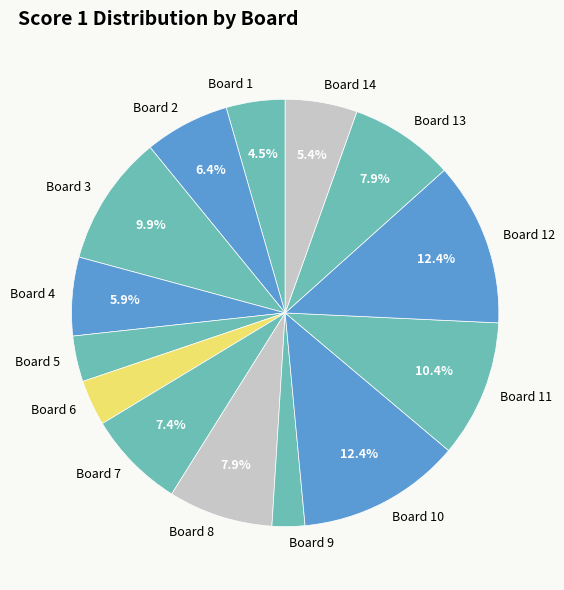

Between Board 4 and Board 1, which is larger?

Board 4